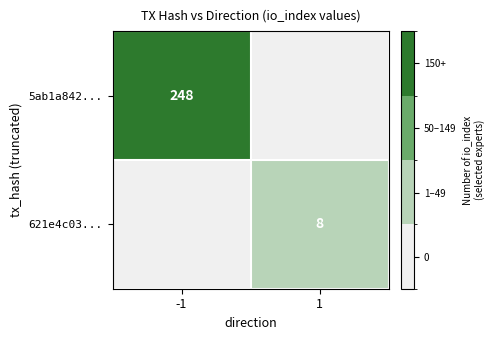

The value of 5ab1a842... at -1 is 69. True or false?

False